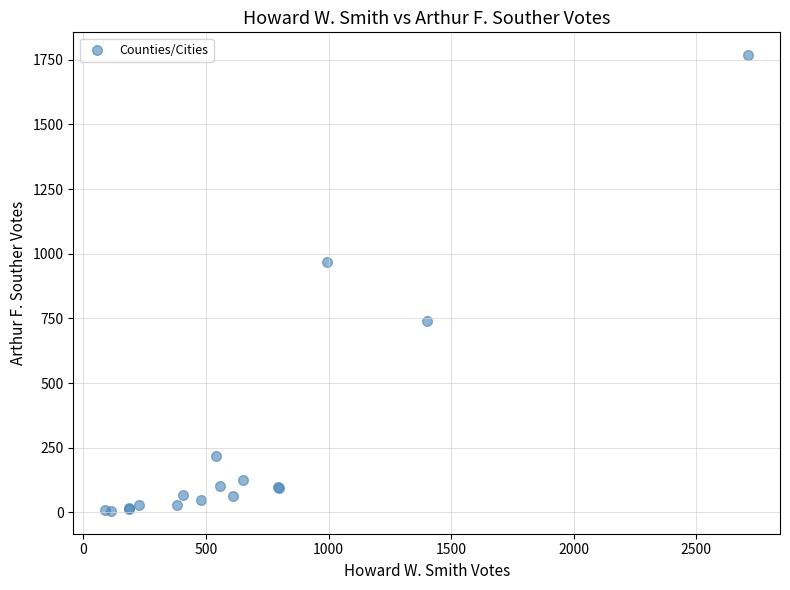

What Y value in the scatter plot is closest to 887?

970